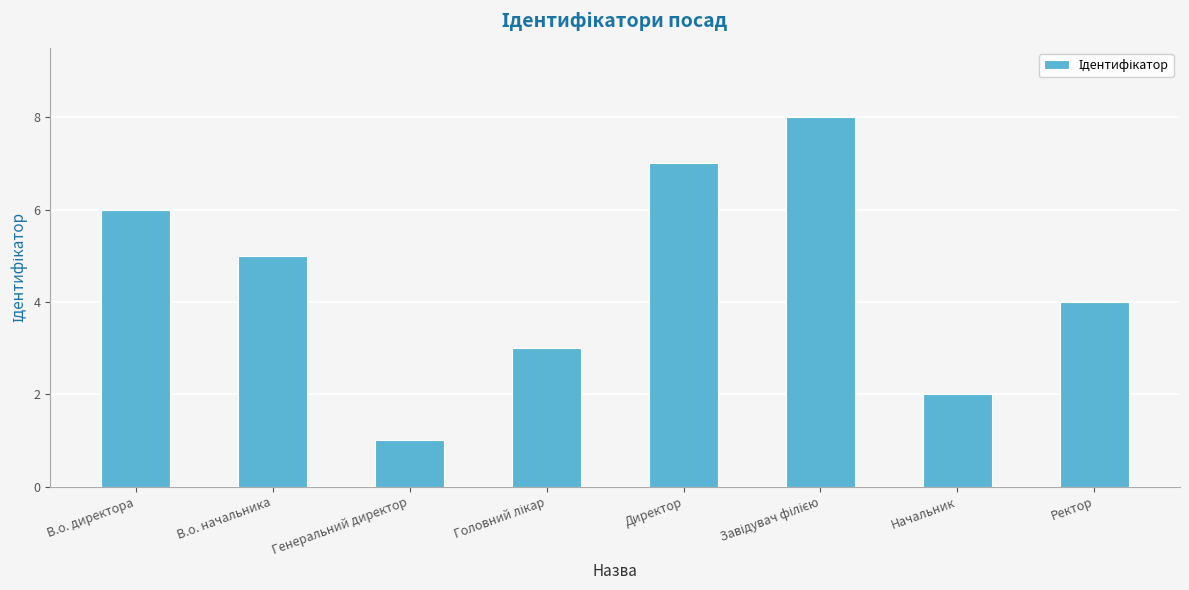

Between В.о. директора and Генеральний директор, which is larger?

В.о. директора